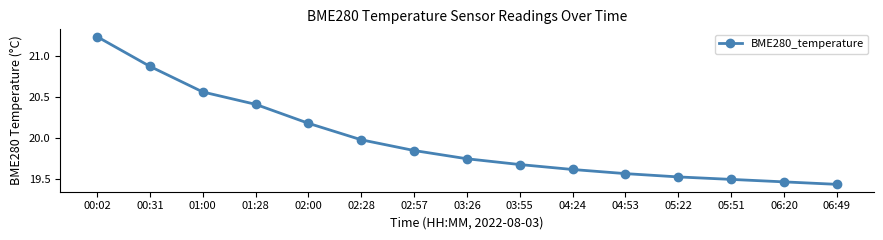

Is it true that the value at 00:31 is 29.5?

False